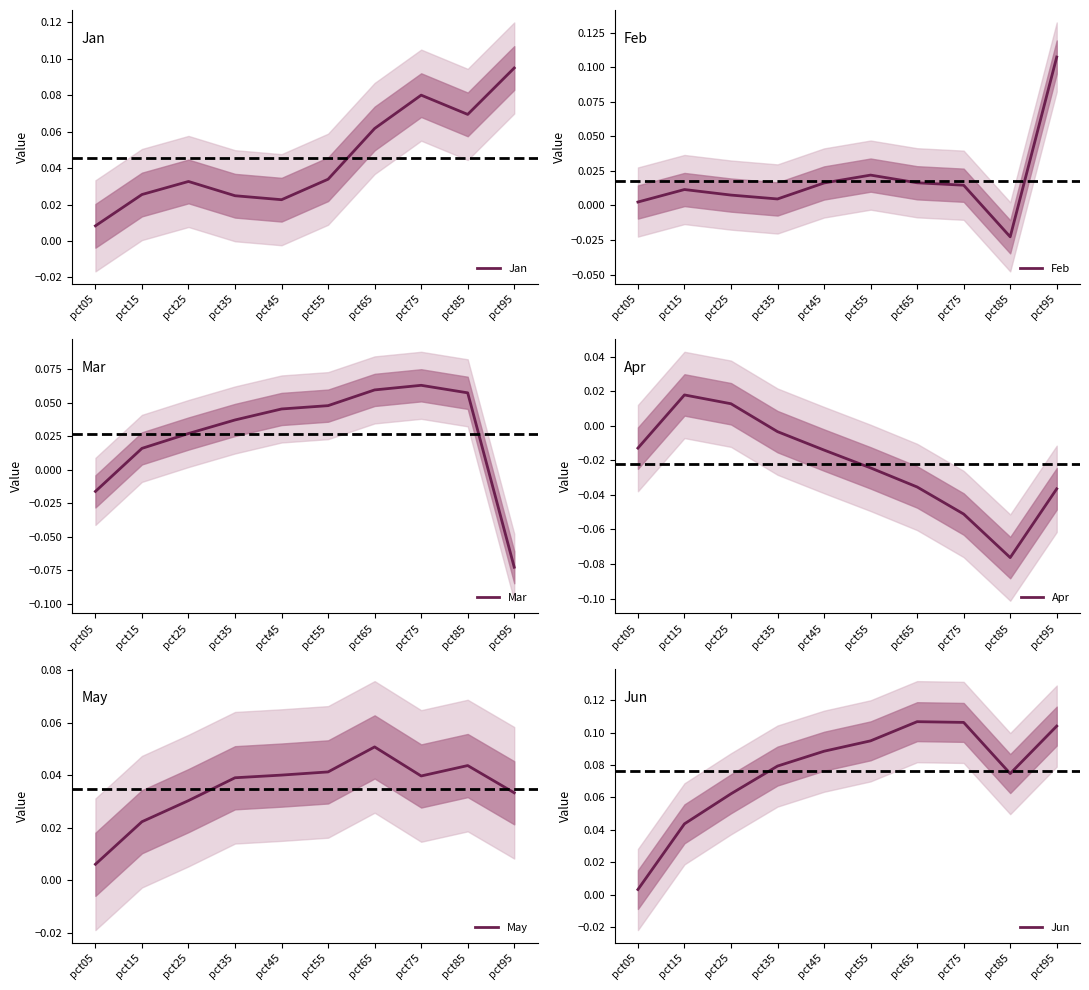

What is the spread (max minus min) of values at pct45?

0.1